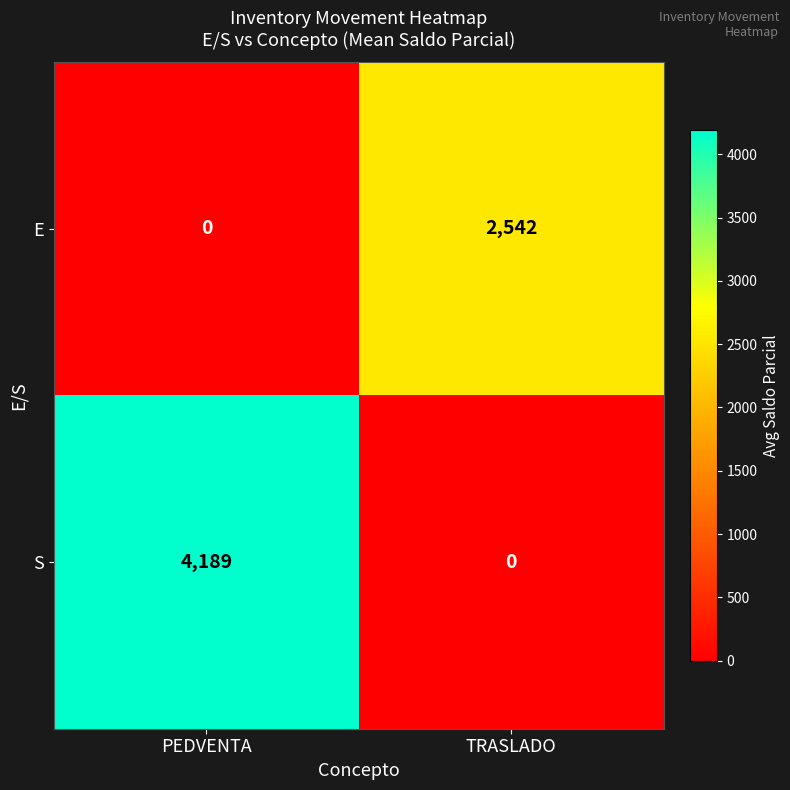

True or false: E has a value of 0 at PEDVENTA.

True